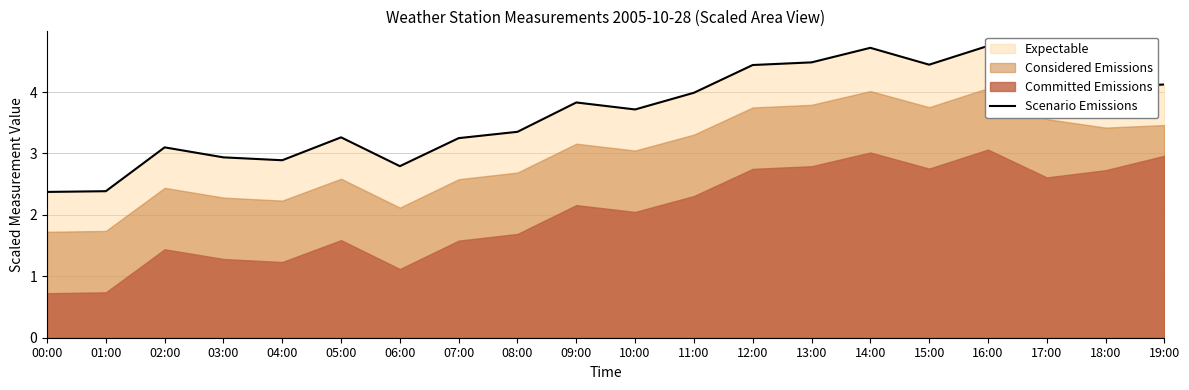

Reading left to right, what are all the values shown in this chart?

00:00=2.4	01:00=2.4	02:00=3.1	03:00=2.9	04:00=2.9	05:00=3.3	06:00=2.8	07:00=3.2	08:00=3.4	09:00=3.8	10:00=3.7	11:00=4.0	12:00=4.4	13:00=4.5	14:00=4.7	15:00=4.4	16:00=4.8	17:00=4.2	18:00=4.1	19:00=4.1